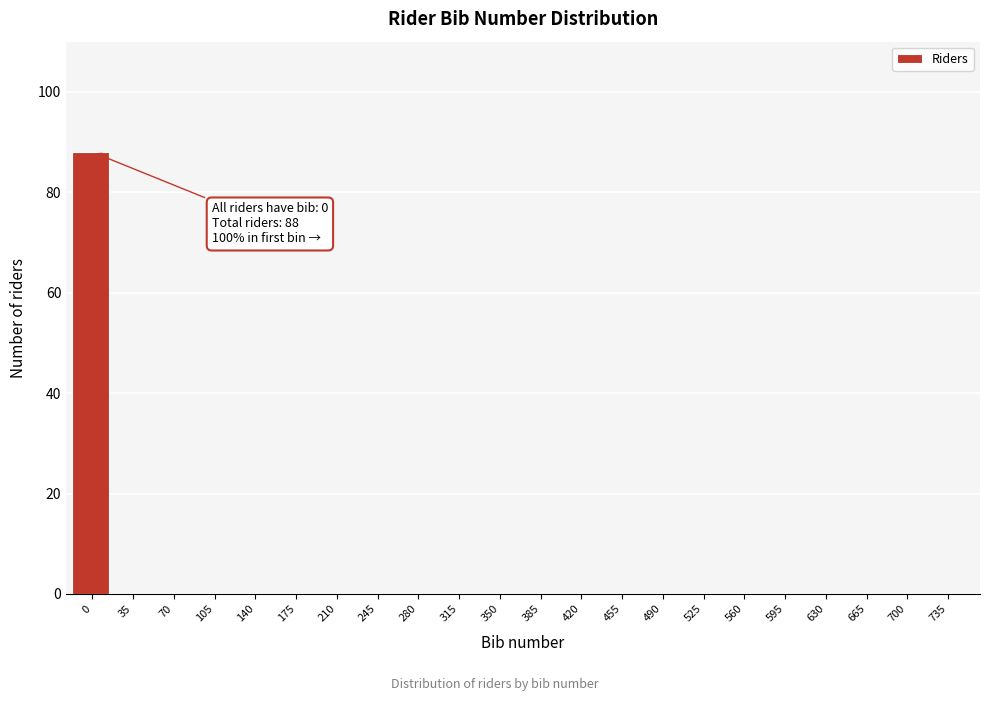

What is the greatest value displayed?

88